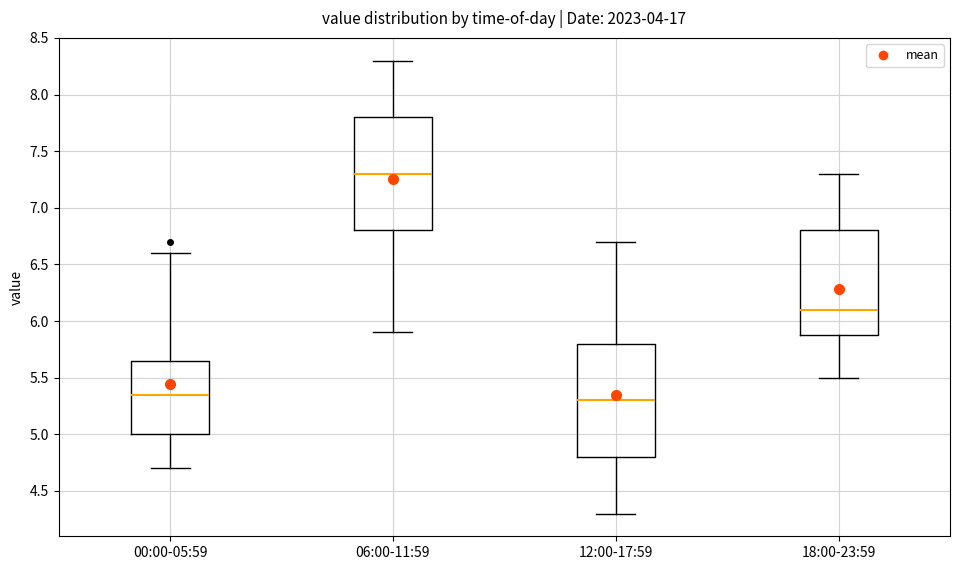

Reading left to right, read every box against the y-axis: the position of its median line, the range the box covers, and the ends of its whiskers. The values are not printed on the chart, so give them approximately, as read against the axis.

00:00-05:59: median 5.35, box 5.00 to 5.65, whiskers 4.70 to 6.60
06:00-11:59: median 7.30, box 6.80 to 7.80, whiskers 5.90 to 8.30
12:00-17:59: median 5.30, box 4.80 to 5.80, whiskers 4.30 to 6.70
18:00-23:59: median 6.10, box 5.90 to 6.80, whiskers 5.50 to 7.30